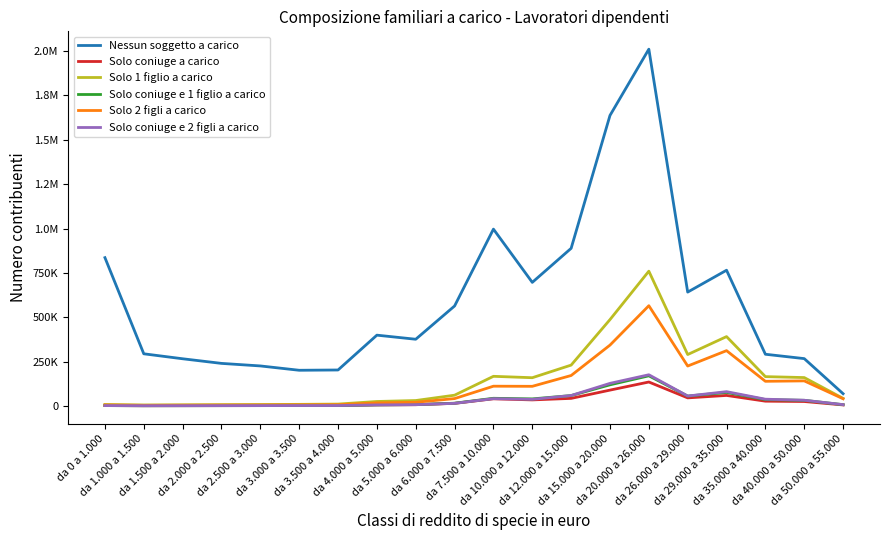

What is the label of the 8th point from the right?

da 12.000 a 15.000